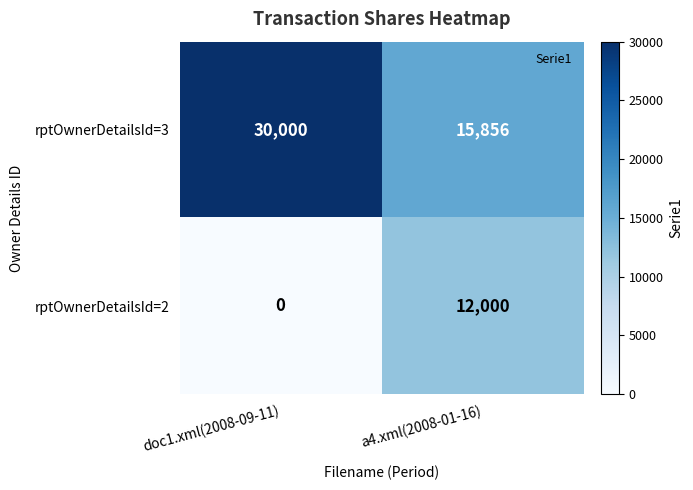

Rank the series by their maximum value, from highest to lowest.

rptOwnerDetailsId=3, rptOwnerDetailsId=2